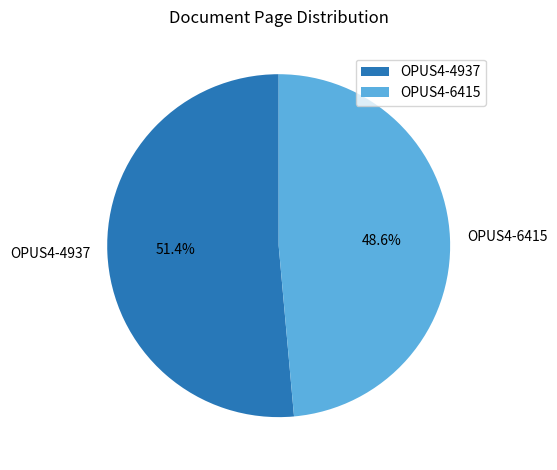

Is it true that OPUS4-6415 is 38% of the pie?

False